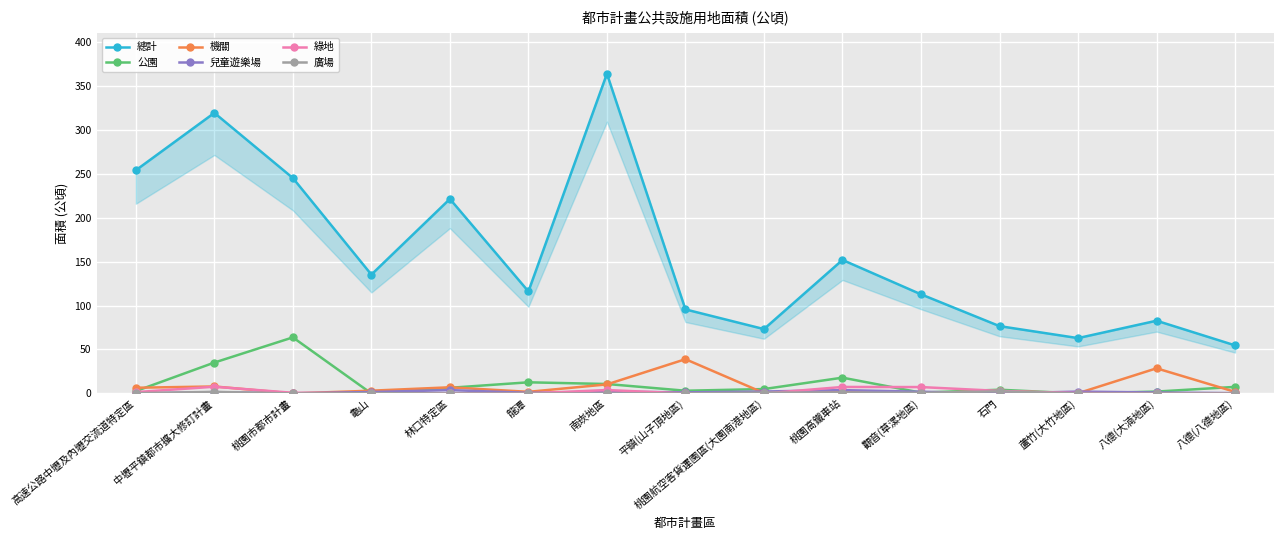

Which series has the largest total across all categories?

總計